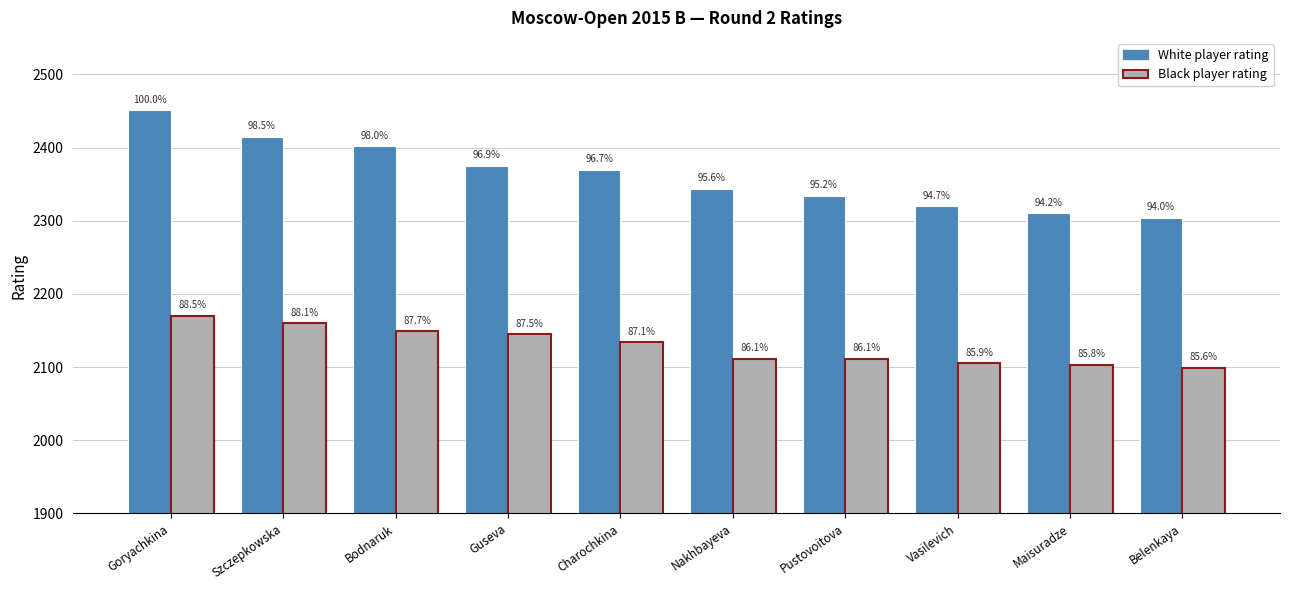

Which series changed the most between Szczepkowska and Vasilevich?

White player rating